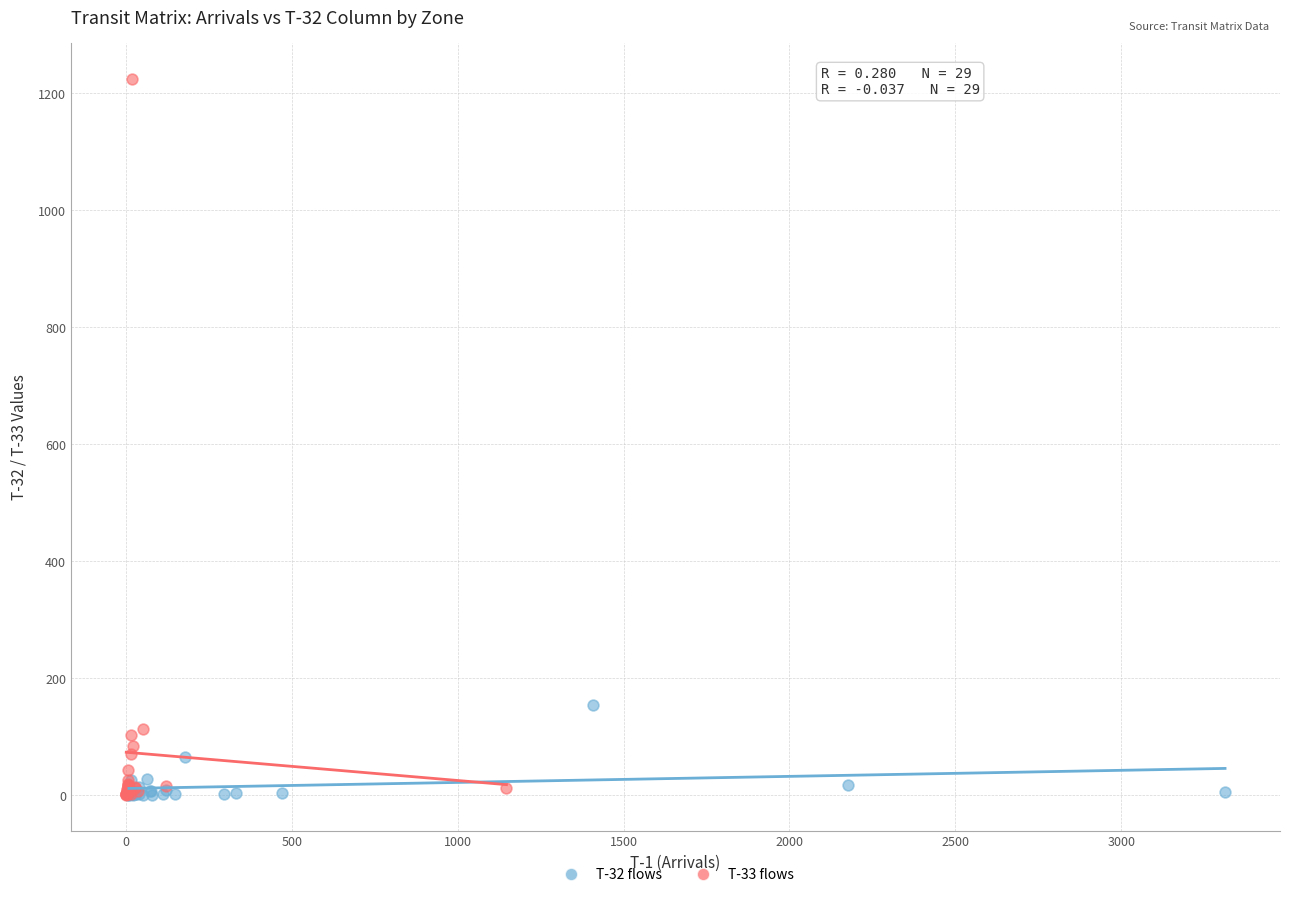

Which series has the widest spread of Y values?

T-33 flows